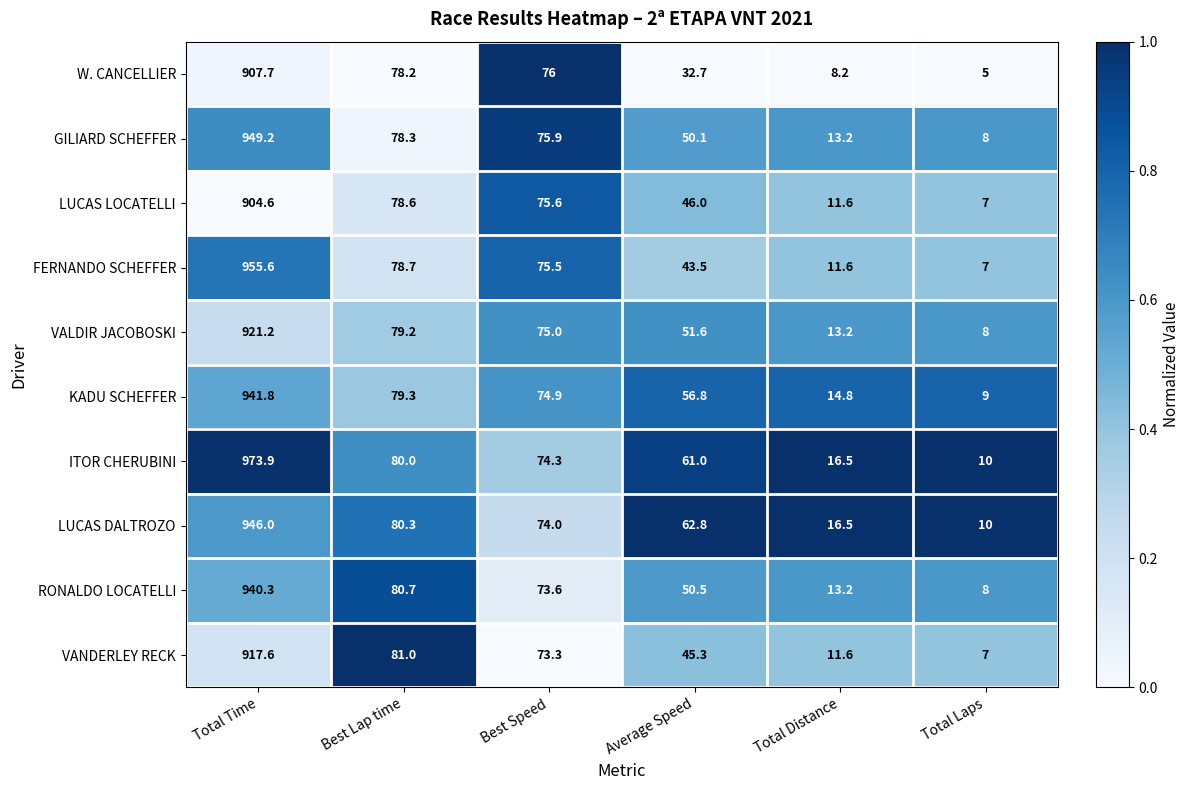

What is the greatest value displayed?

973.9